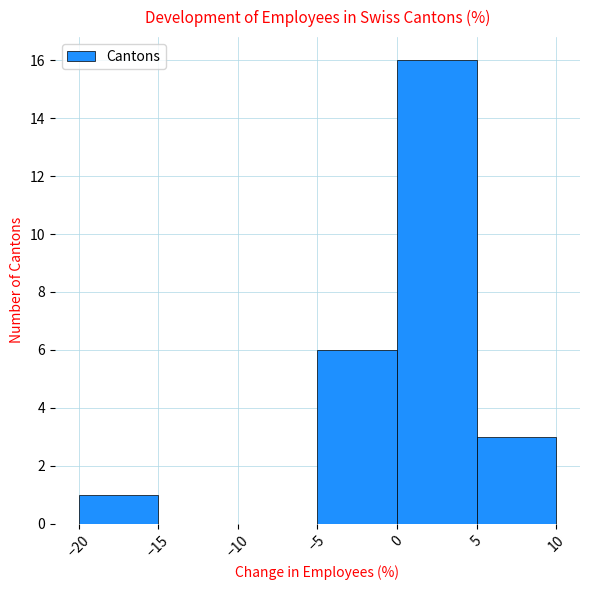

How tall is the bar that spans 0 to 5 on the x-axis? The values are not printed on the chart, so give them approximately, as read against the axis.

16